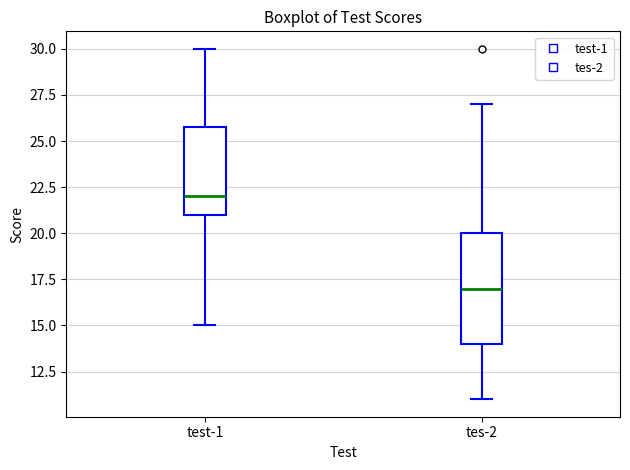

Which box is the tallest, from its lower edge to its upper edge?

tes-2